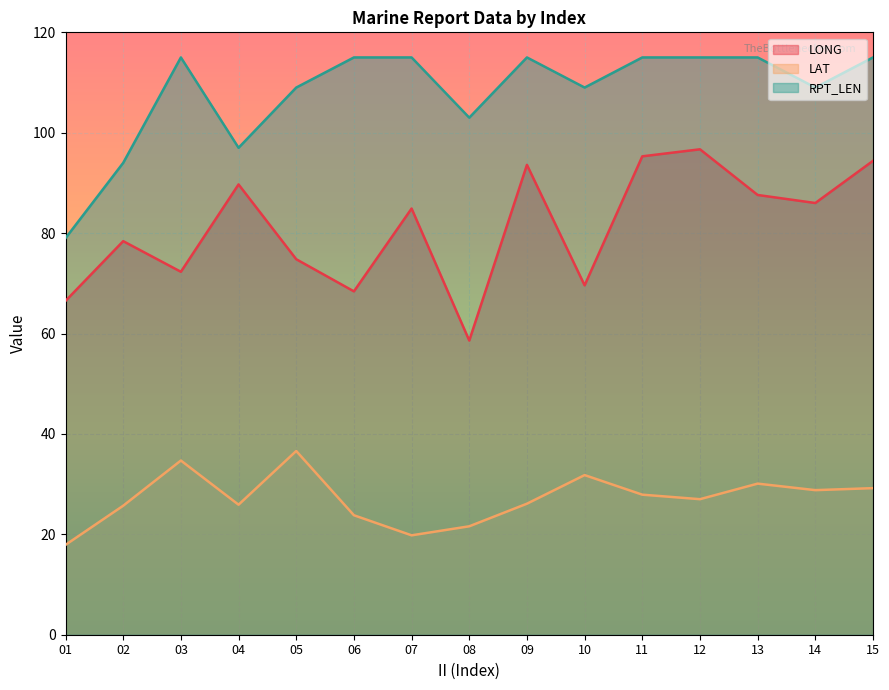

Count the RPT_LEN values in the range 103 to 115.

12